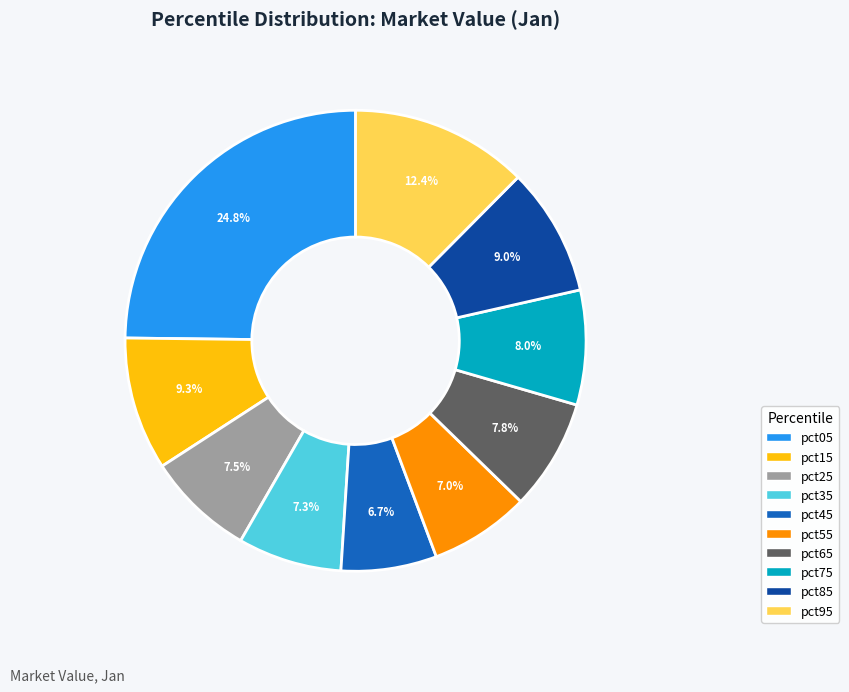

To the nearest percent, what portion does pct85 represent?

9%